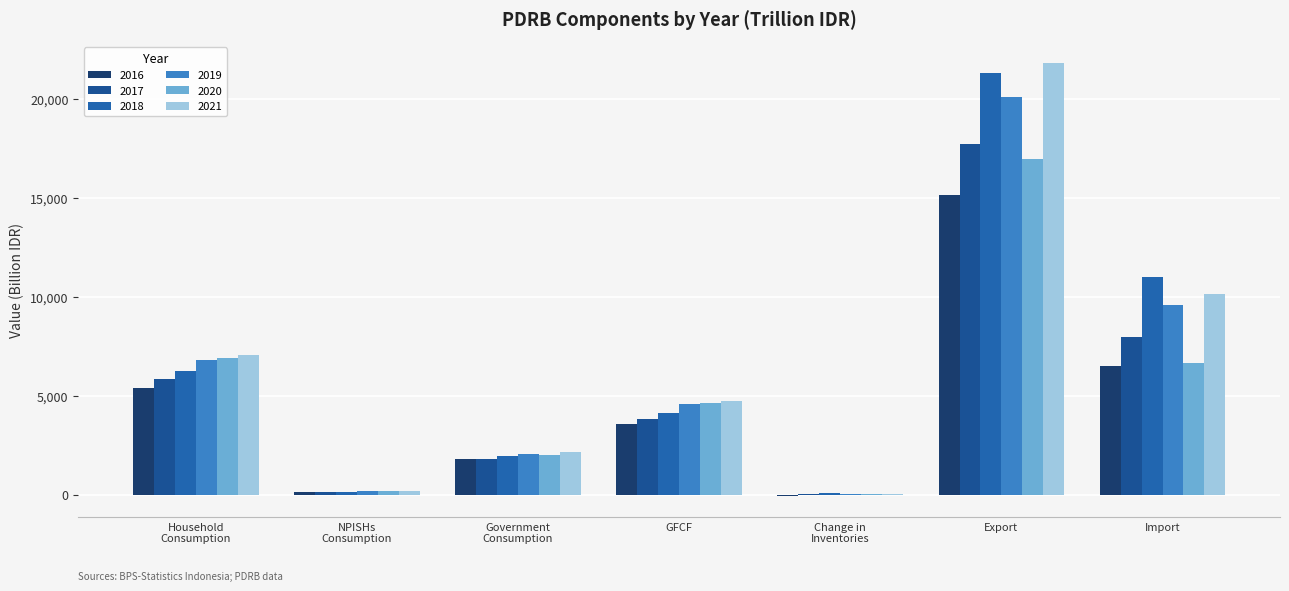

How many distinct data groups are displayed?

6